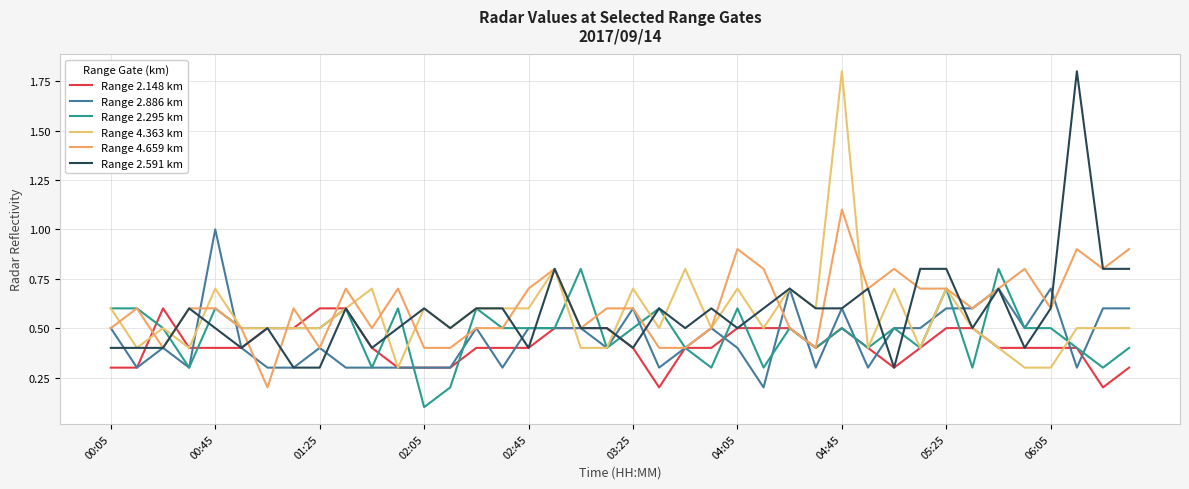

Is this an area chart (filled region under the line)?

No